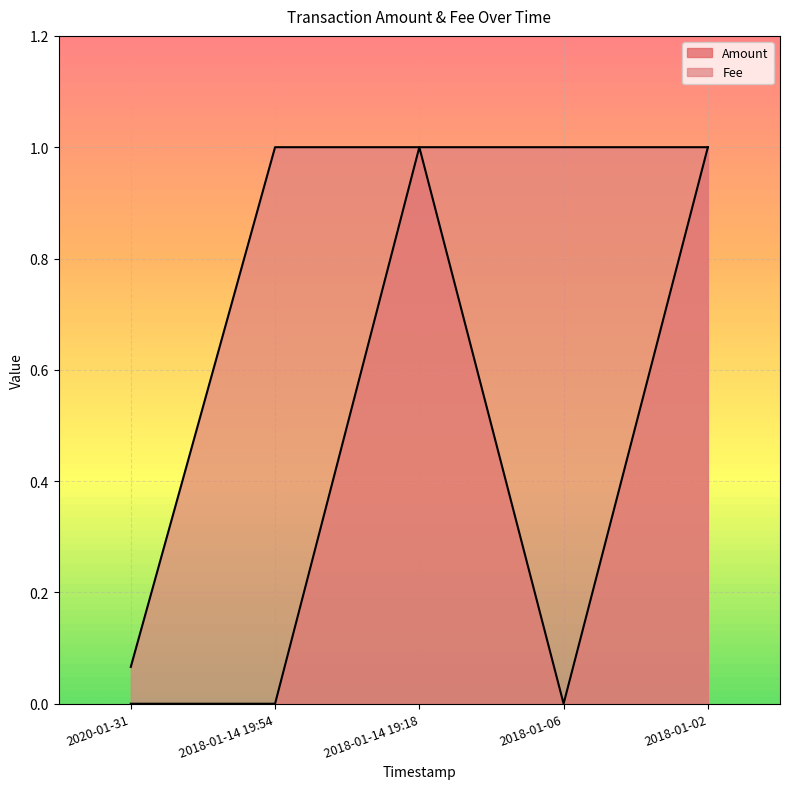

How many Fee values are between 1 and 2?

4